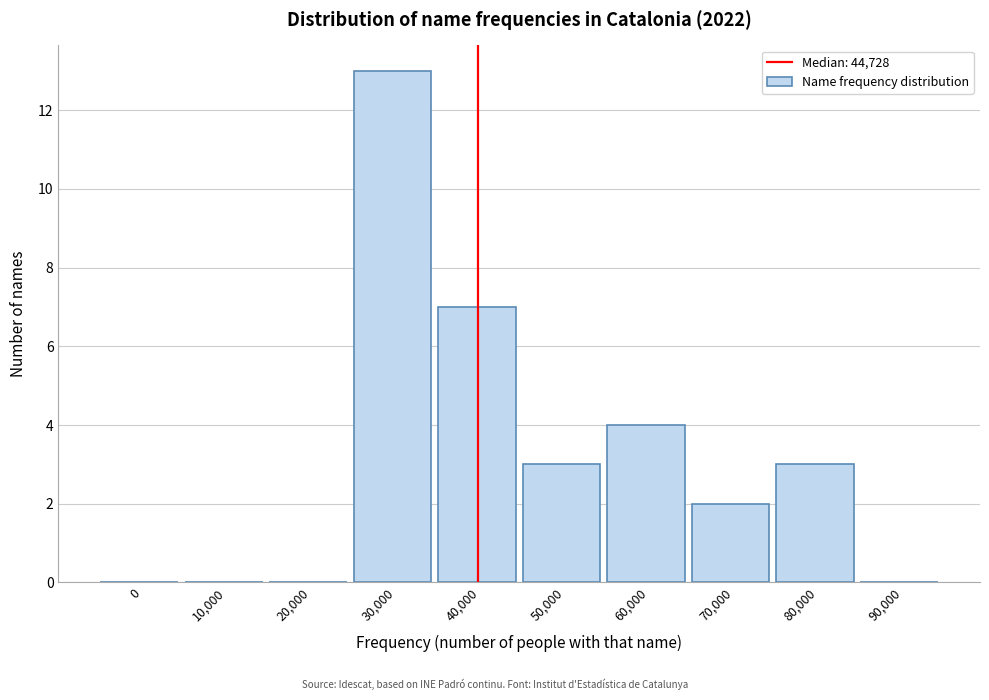

Reading right to left, extract all data points from this chart.

90,000=0	80,000=3	70,000=2	60,000=4	50,000=3	40,000=7	30,000=13	20,000=0	10,000=0	0=0